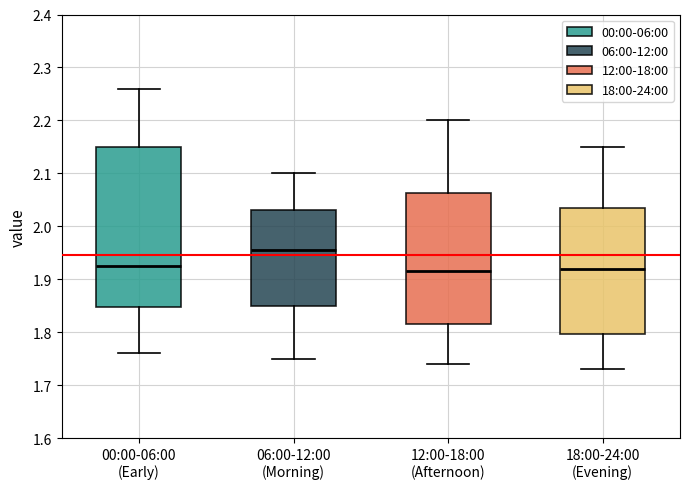

Reading left to right, read every box against the y-axis: the position of its median line, the range the box covers, and the ends of its whiskers. The values are not printed on the chart, so give them approximately, as read against the axis.

00:00-06:00 (Early): median 1.93, box 1.85 to 2.15, whiskers 1.76 to 2.26
06:00-12:00 (Morning): median 1.96, box 1.85 to 2.03, whiskers 1.75 to 2.10
12:00-18:00 (Afternoon): median 1.92, box 1.82 to 2.06, whiskers 1.74 to 2.20
18:00-24:00 (Evening): median 1.92, box 1.80 to 2.04, whiskers 1.73 to 2.15